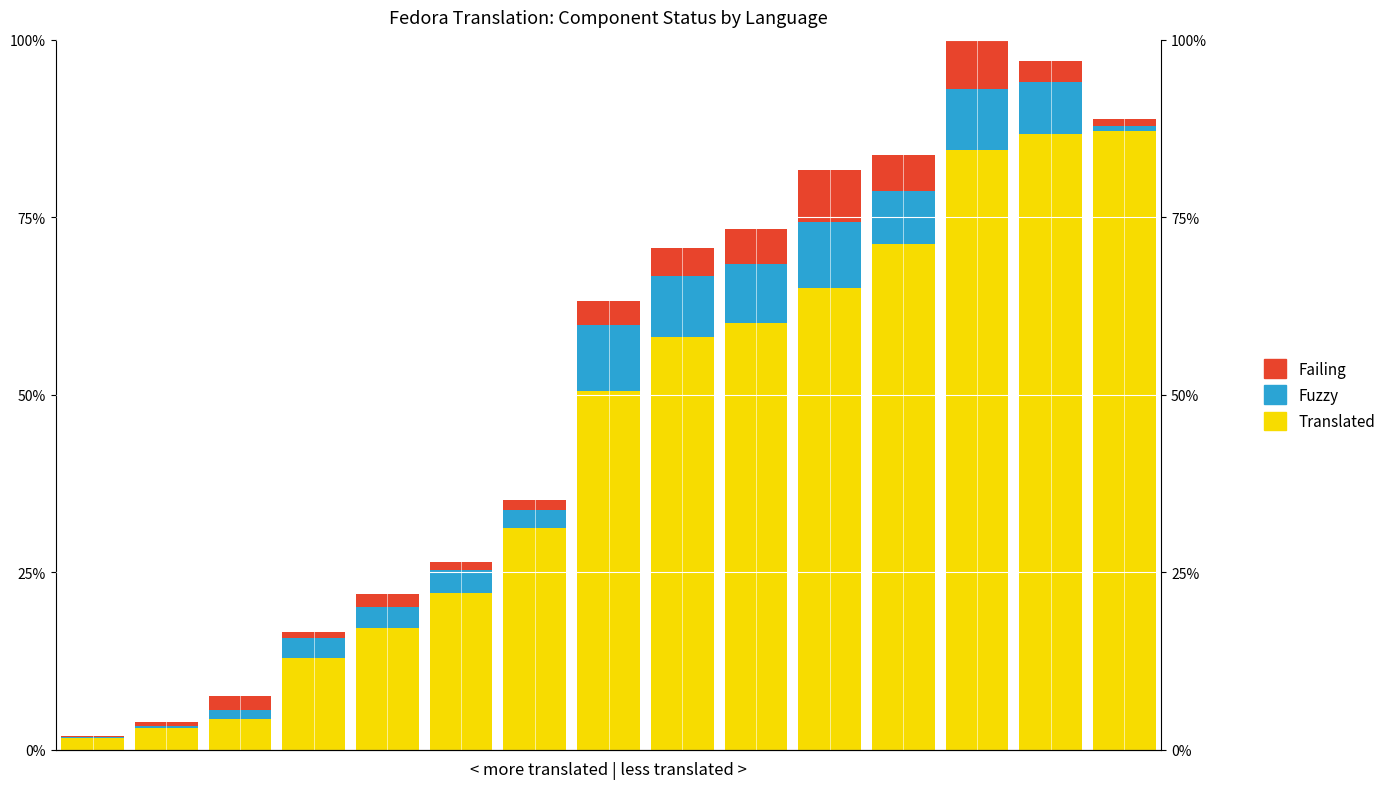

What is the average value of the Failing series?

3.0